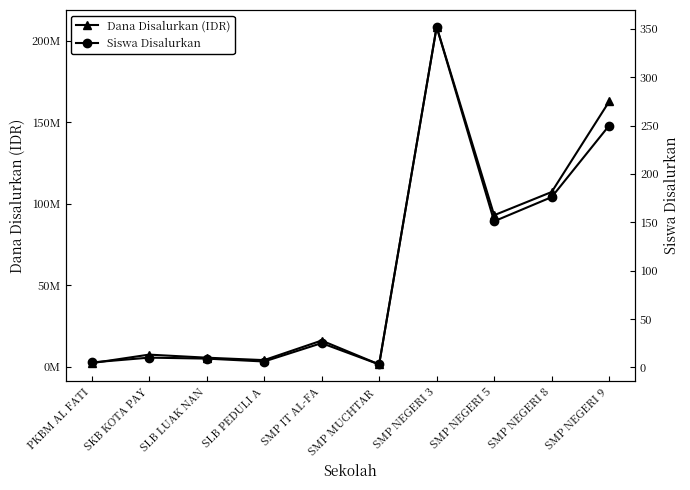

Which series has the widest spread of values?

Dana Disalurkan (IDR)